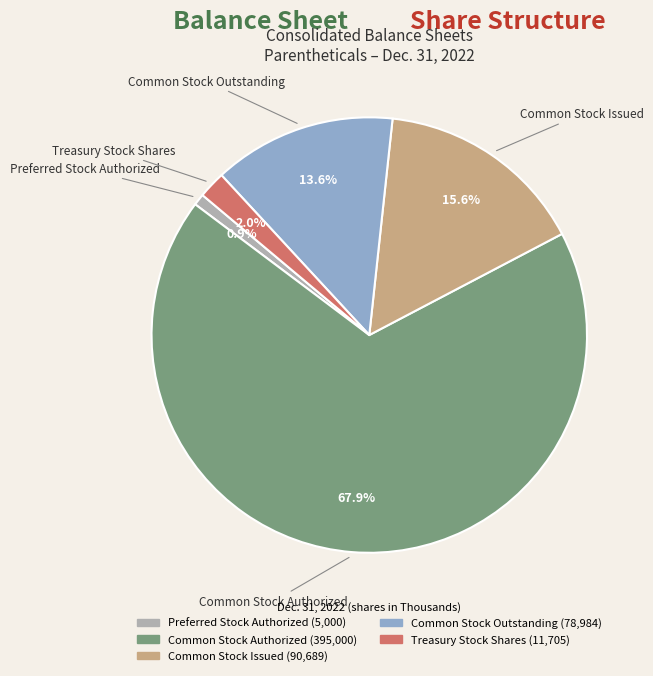

Is there a majority slice in this chart?

Yes